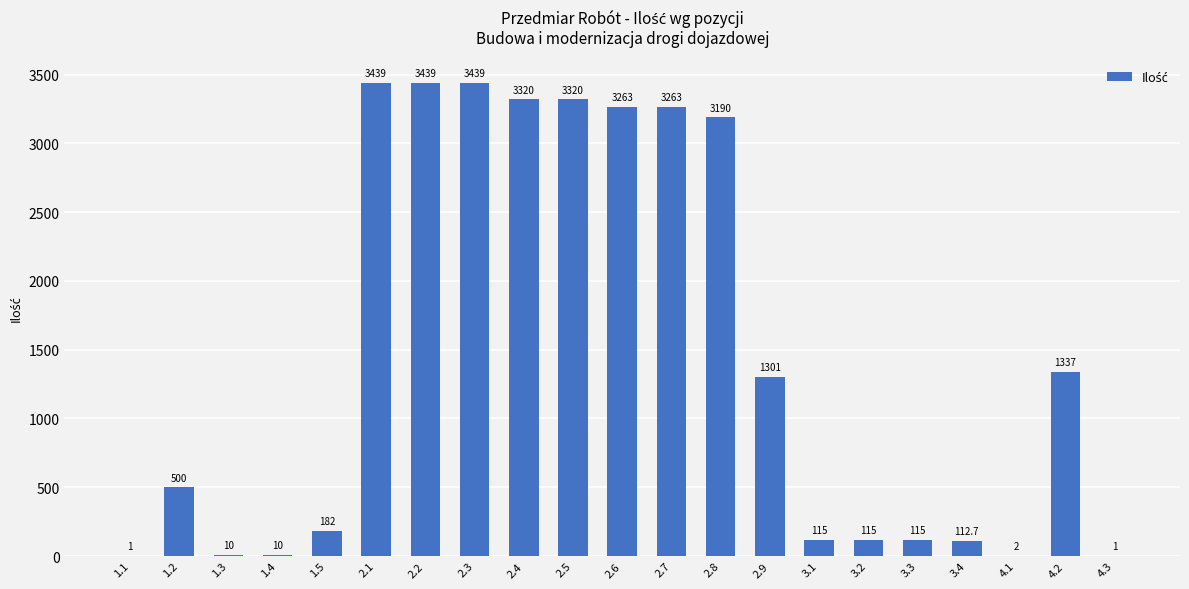

The value at 4.3 is 1.0. True or false?

True